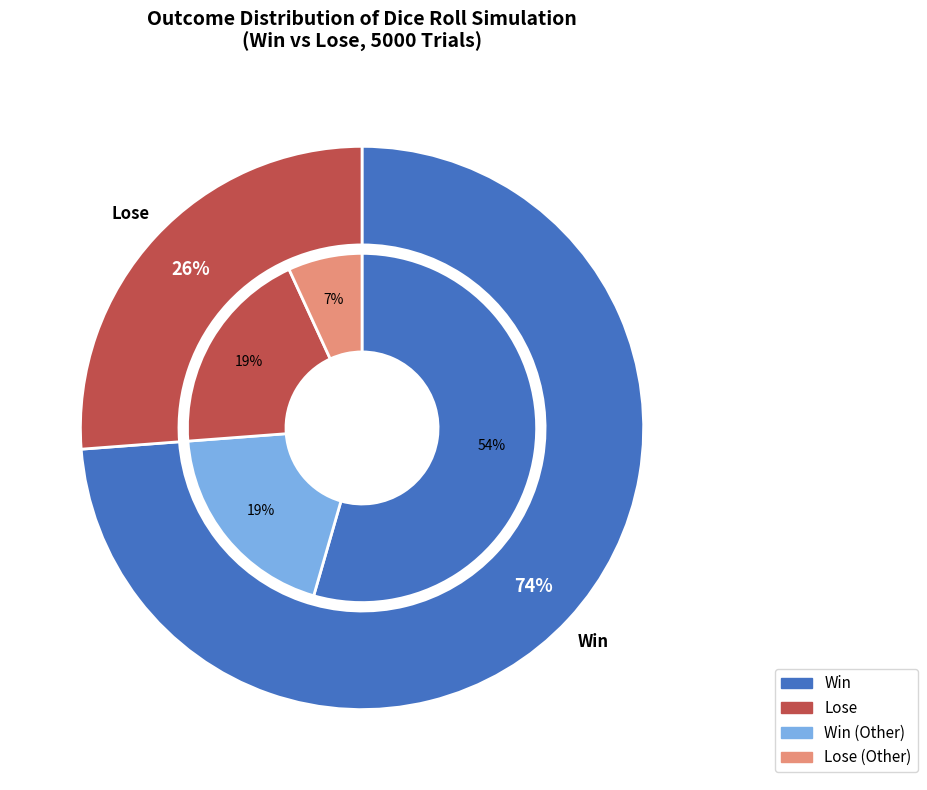

What is the ratio of the value at Lose to the value at Win?

0.4